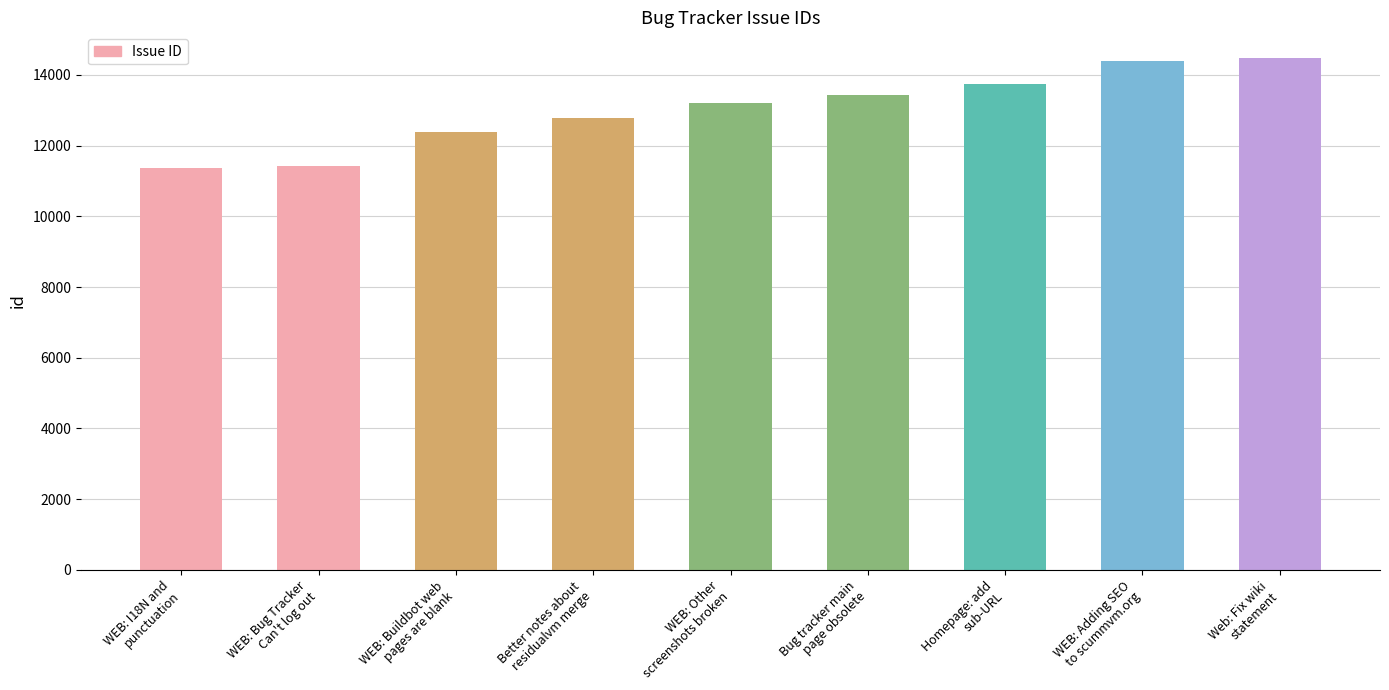

What is the difference between the second highest and minimum values?

3013